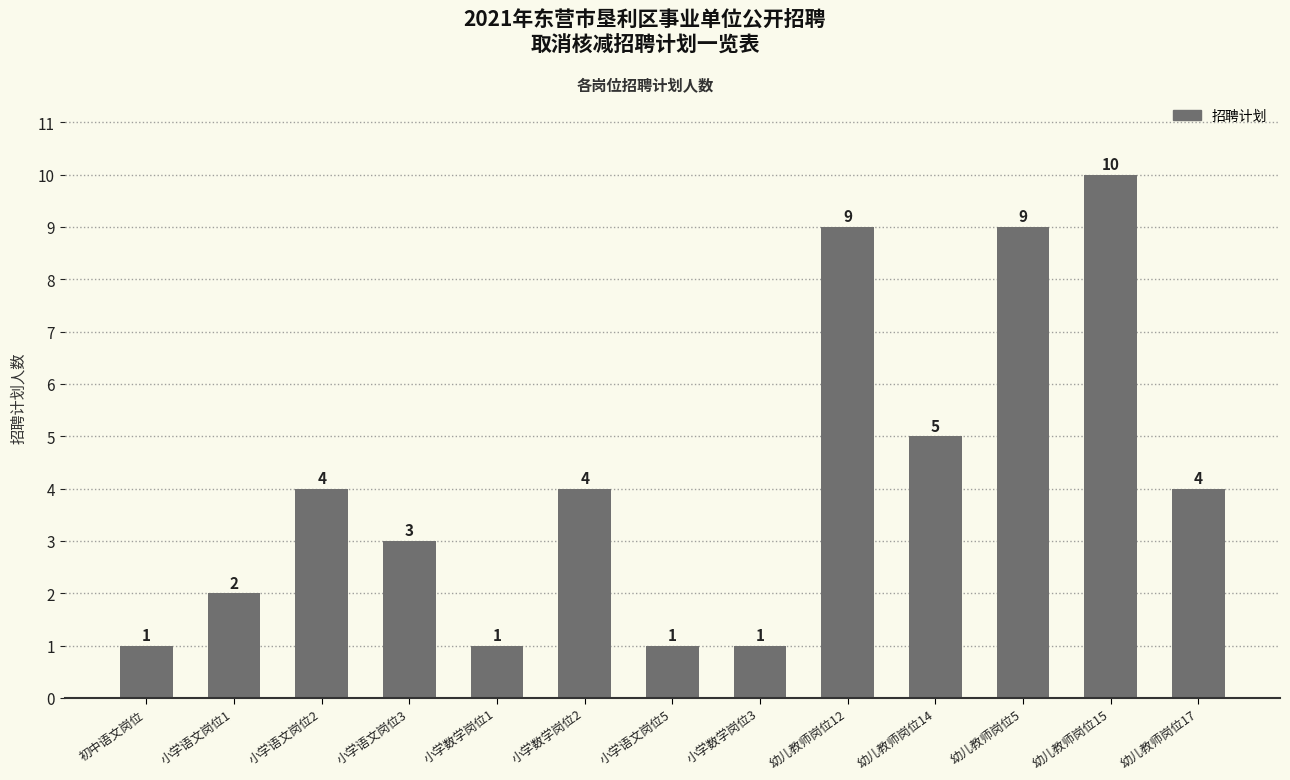

Between 小学语文岗位1 and 幼儿教师岗位5, which is larger?

幼儿教师岗位5